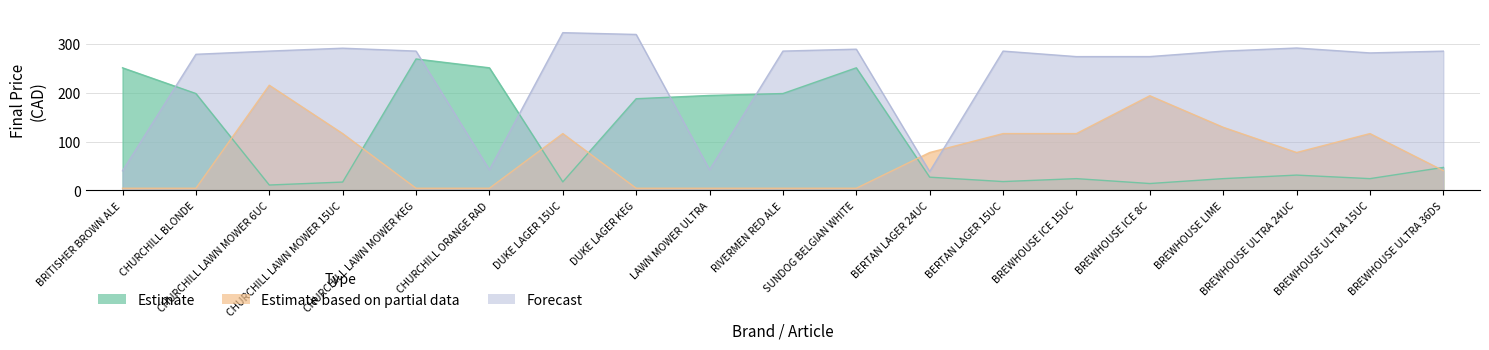

At which category does the chart reach its minimum across all series?

BRITISHER BROWN ALE